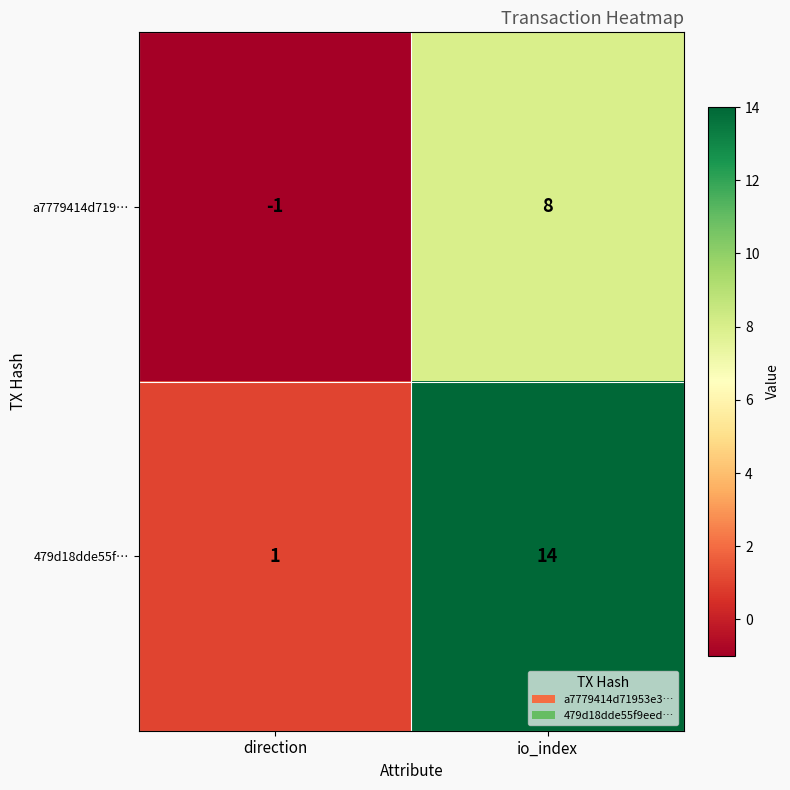

Which category has the lowest value in the a7779414d719… series?

direction